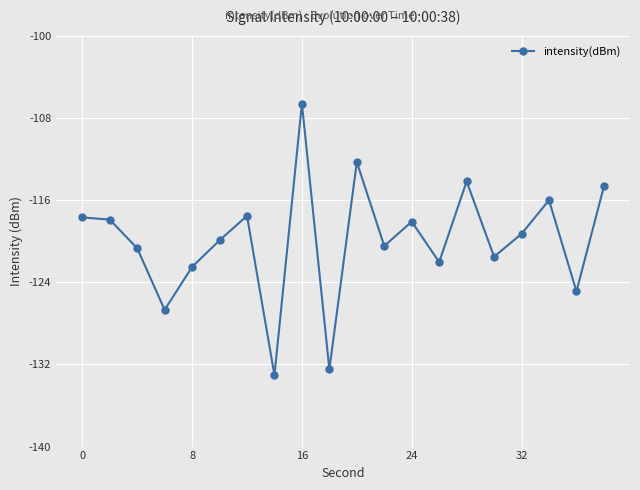

Count the number of values greater than -119.

9